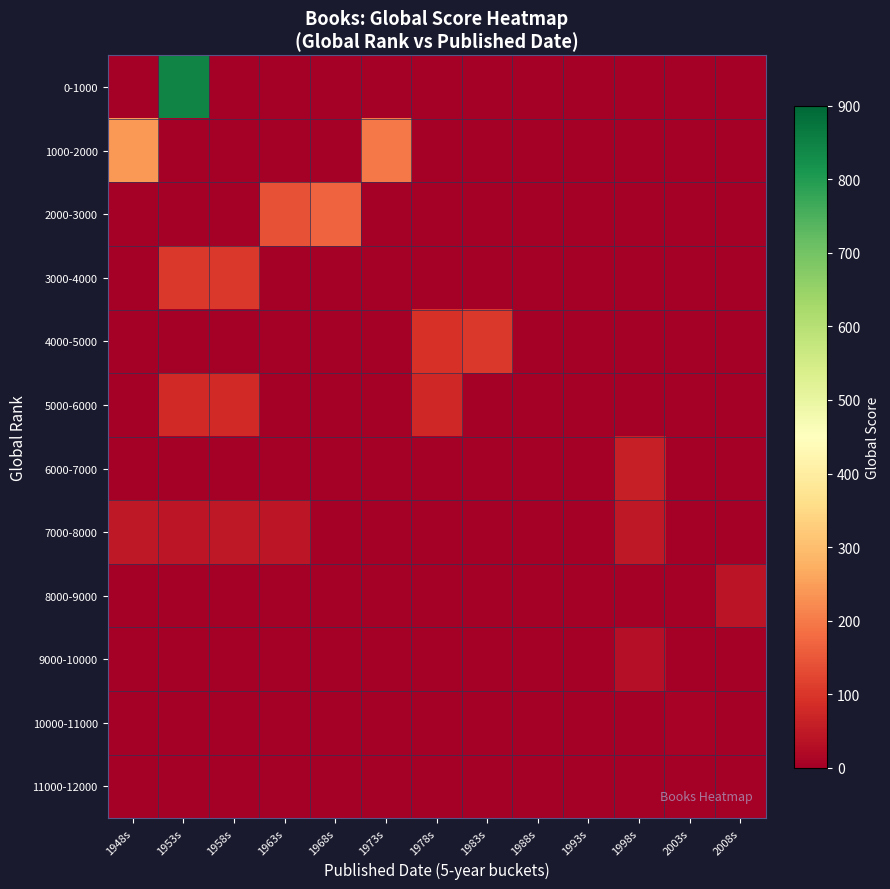

Which series has the largest total across all categories?

0-1000